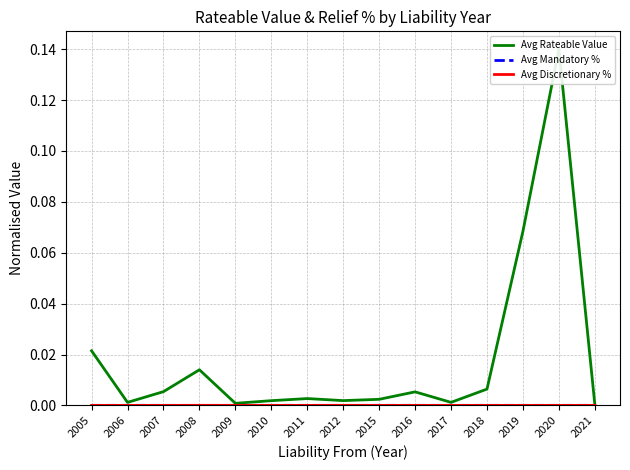

In Avg Rateable Value, how many points are lower than both neighbors (excluding endpoints)?

4